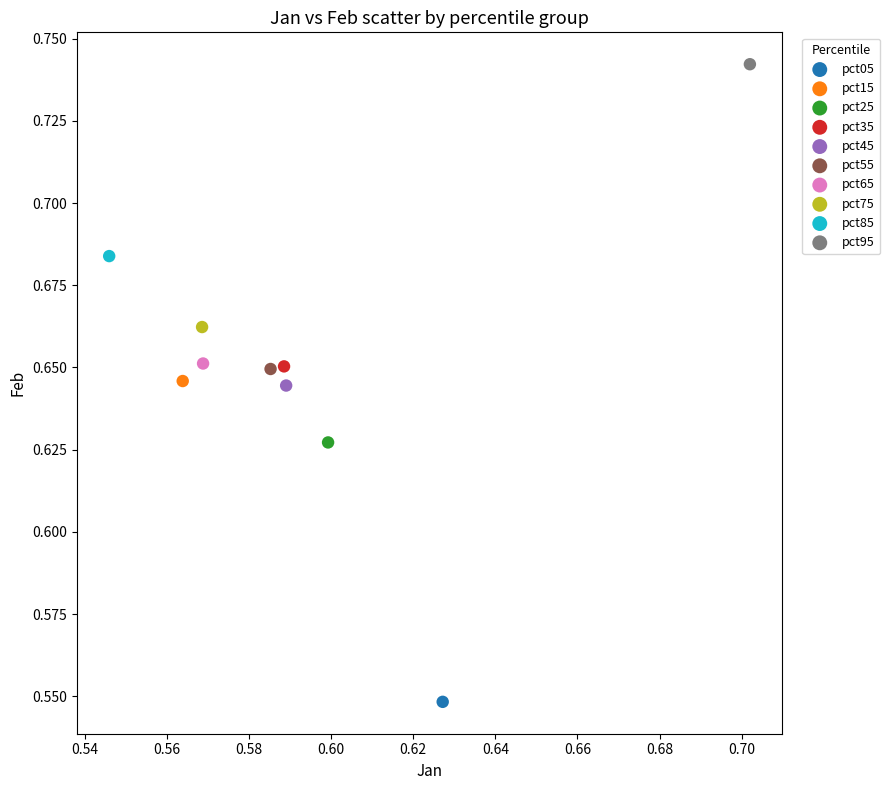

What are all the series names shown in the legend?

pct05, pct15, pct25, pct35, pct45, pct55, pct65, pct75, pct85, pct95